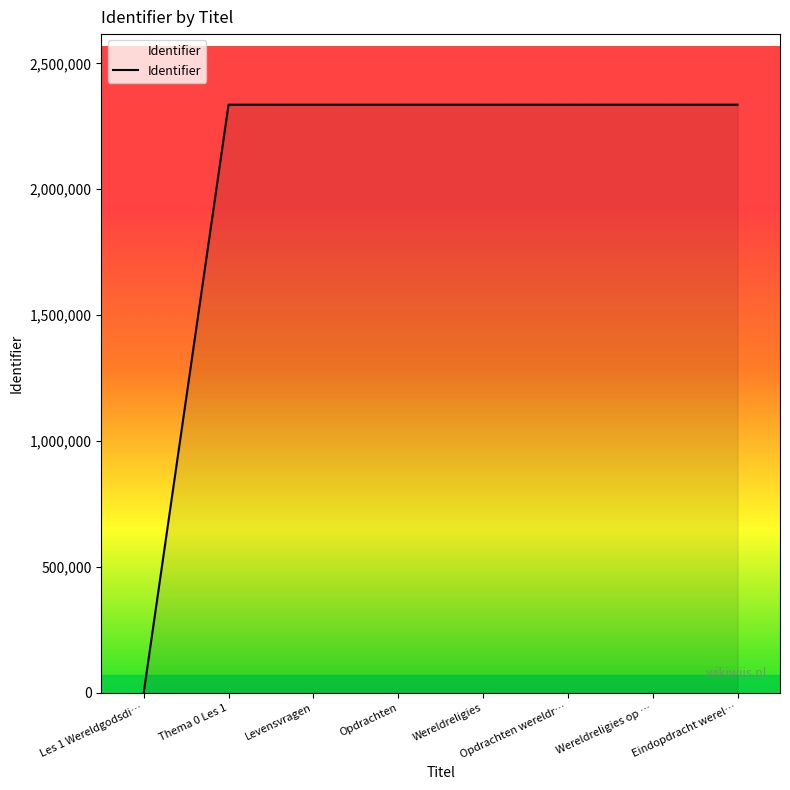

What is the greatest value displayed?

2335963